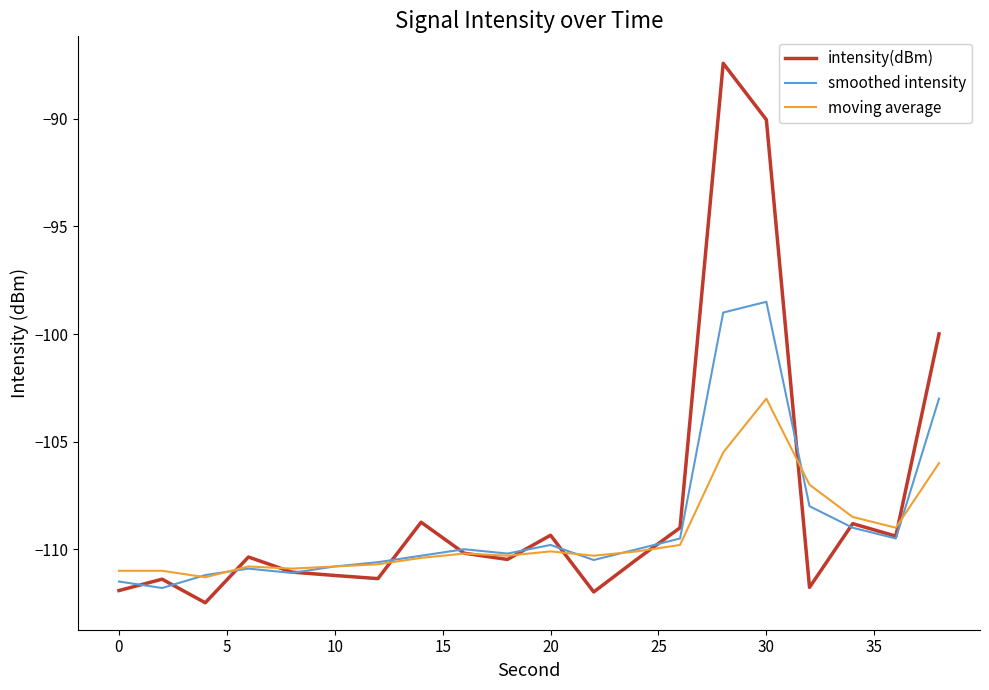

After their last crossing, which series has the higher values: smoothed intensity or moving average?

smoothed intensity